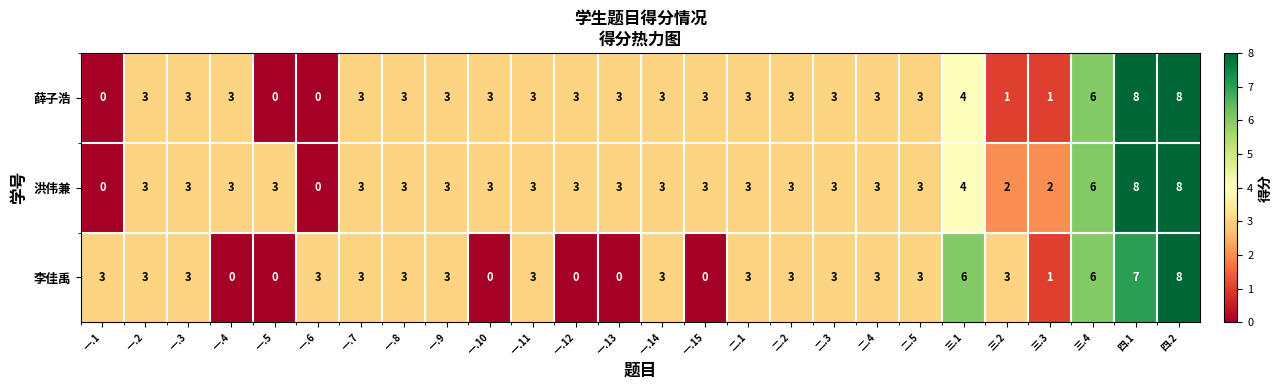

What is the difference between the maximum and minimum values in the 薛子浩 series?

8